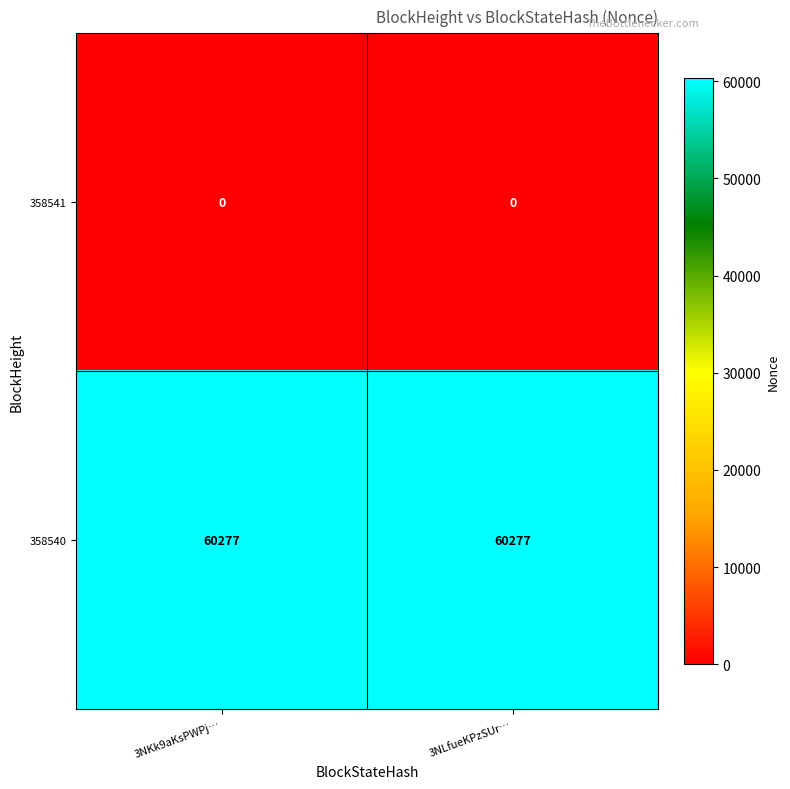

Is the value of 358541 at 3NLfueKPzSUr… greater than the value of 358540 at 3NKk9aKsPWPj…?

No